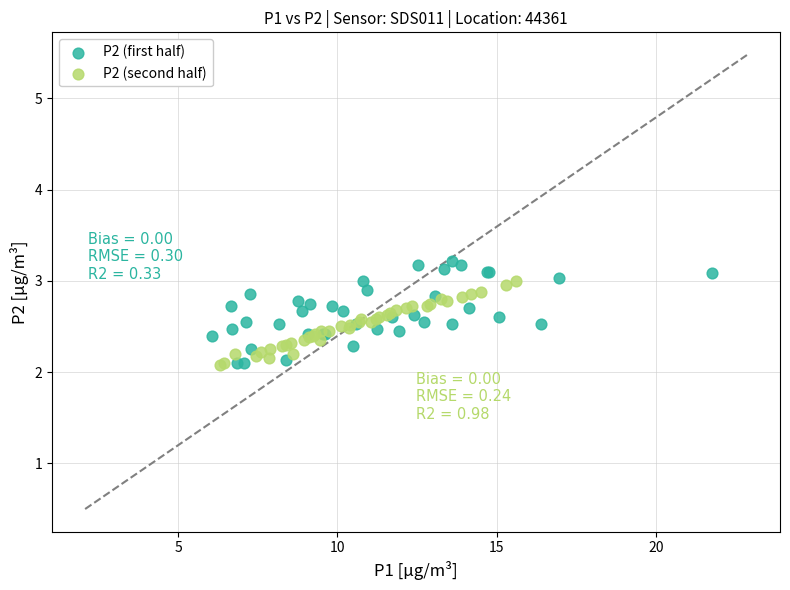

What are all the series names shown in the legend?

P2 (first half), P2 (second half)